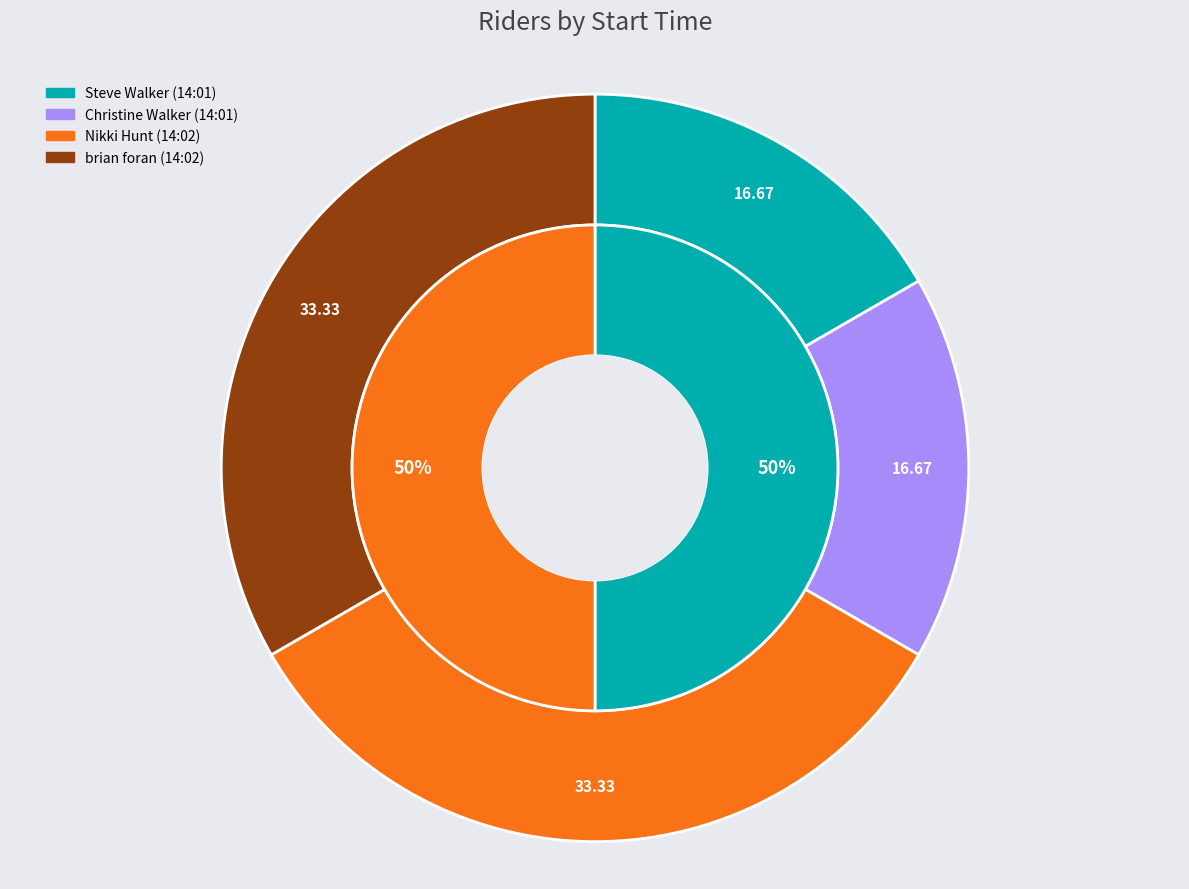

To the nearest percent, what portion does Nikki Hunt (14:02) represent?

33%